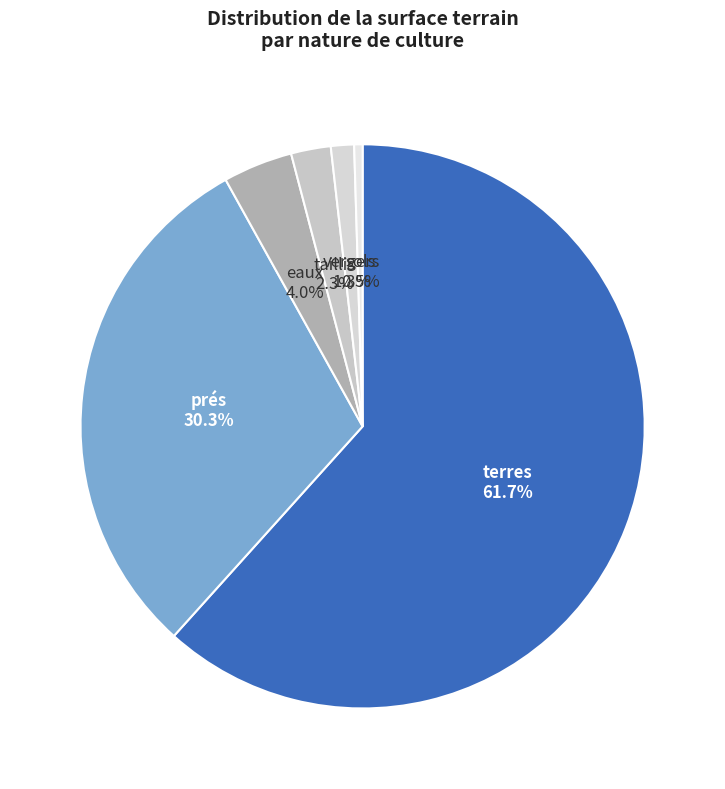

What is the smallest slice in the pie chart?

sols